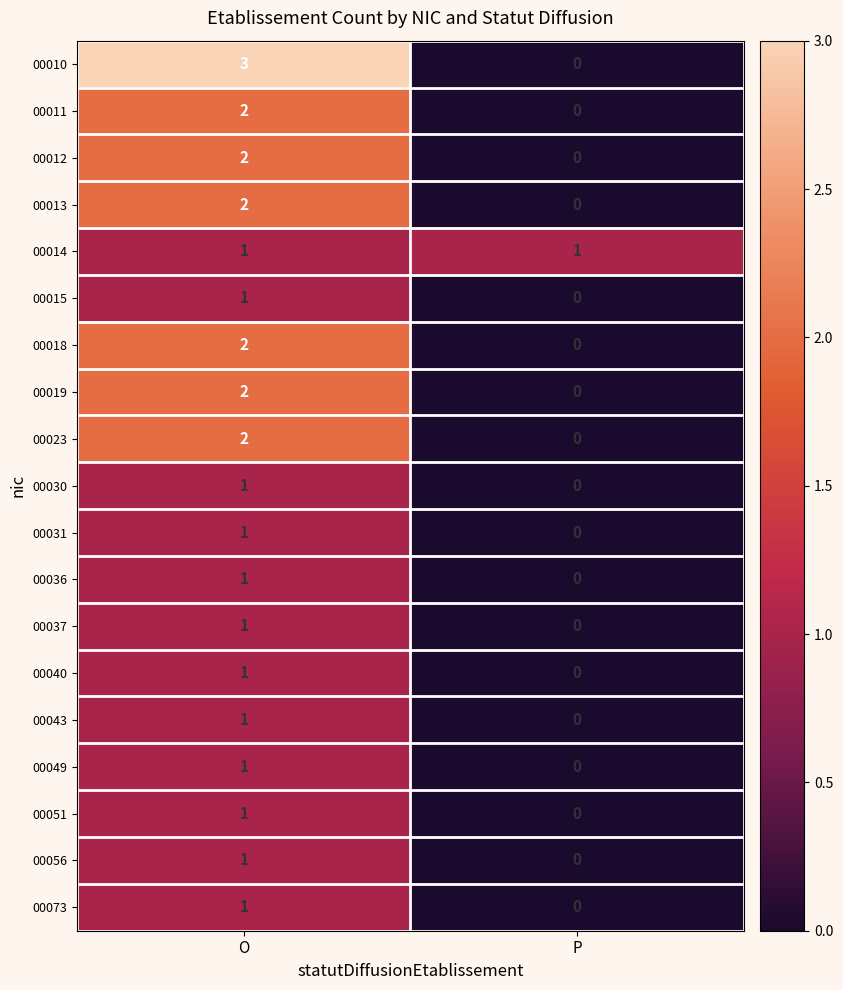

At which label does 00056 reach its minimum?

P